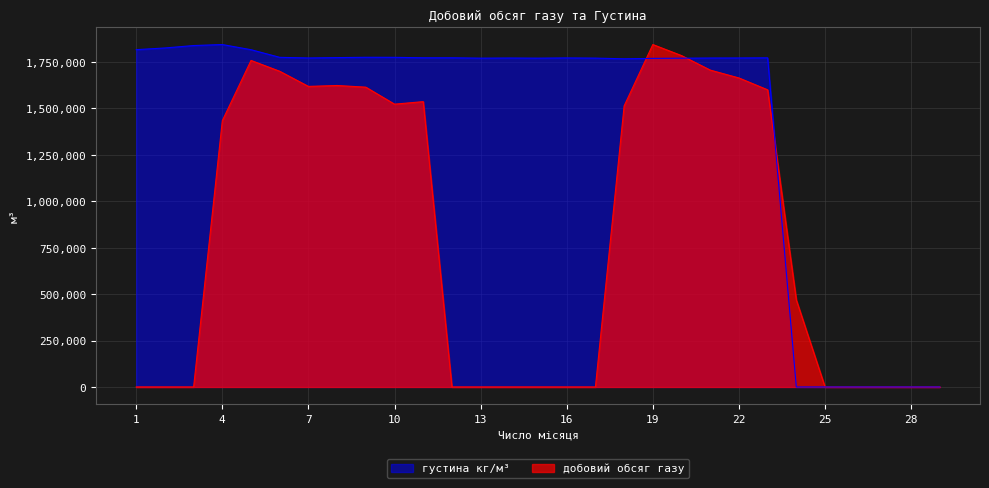

Which category has the lowest value in the густина кг/м³ series?

24